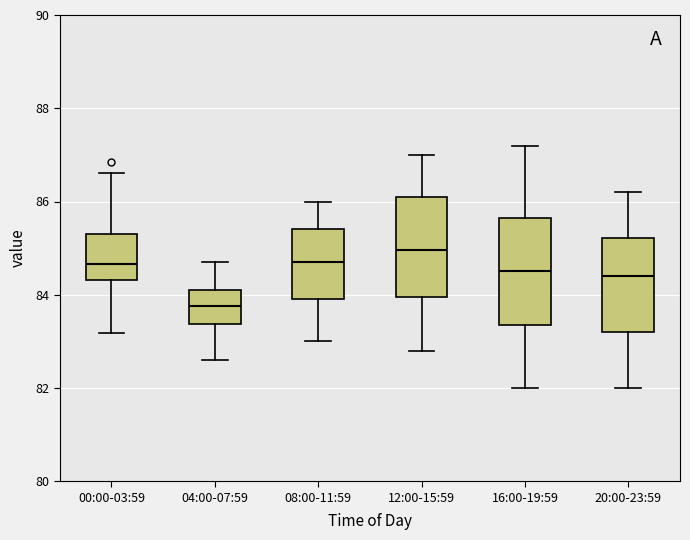

Reading left to right, read every box against the y-axis: the position of its median line, the range the box covers, and the ends of its whiskers. The values are not printed on the chart, so give them approximately, as read against the axis.

00:00-03:59: median 84.6, box 84.4 to 85.2, whiskers 83.2 to 86.6
04:00-07:59: median 83.8, box 83.4 to 84.2, whiskers 82.6 to 84.8
08:00-11:59: median 84.8, box 84.0 to 85.4, whiskers 83.0 to 86.0
12:00-15:59: median 85.0, box 84.0 to 86.2, whiskers 82.8 to 87.0
16:00-19:59: median 84.6, box 83.4 to 85.6, whiskers 82.0 to 87.2
20:00-23:59: median 84.4, box 83.2 to 85.2, whiskers 82.0 to 86.2